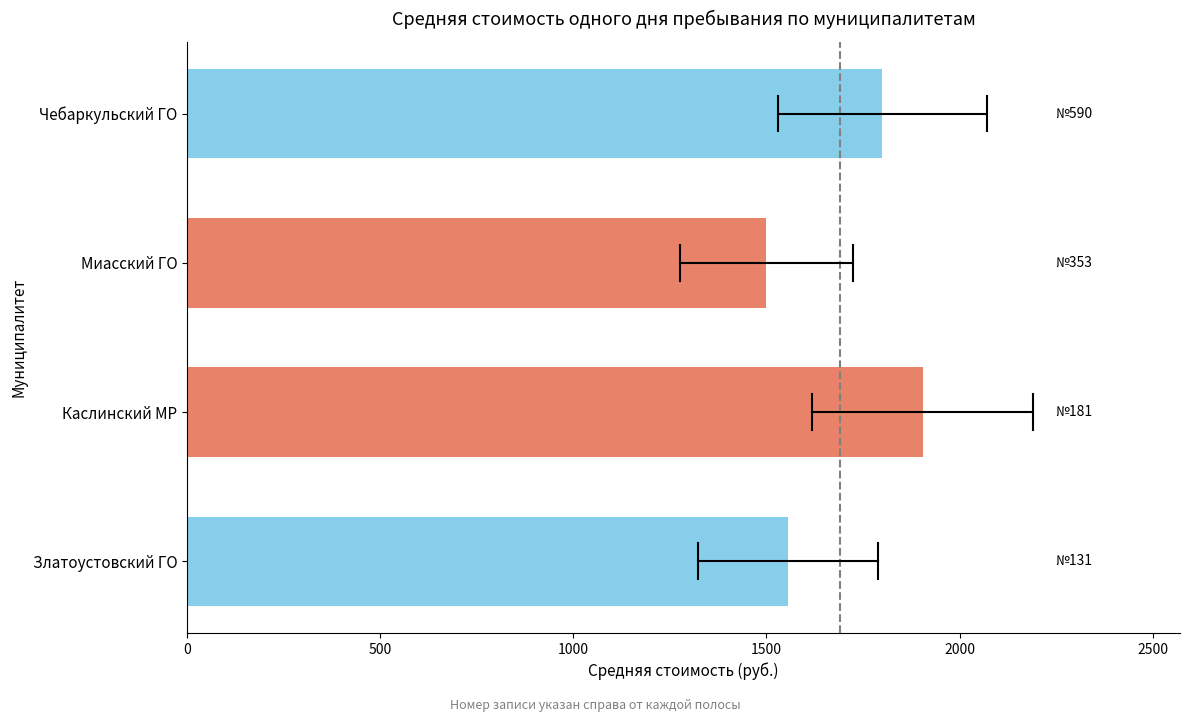

Is it true that the value at Каслинский МР is 1904?

True